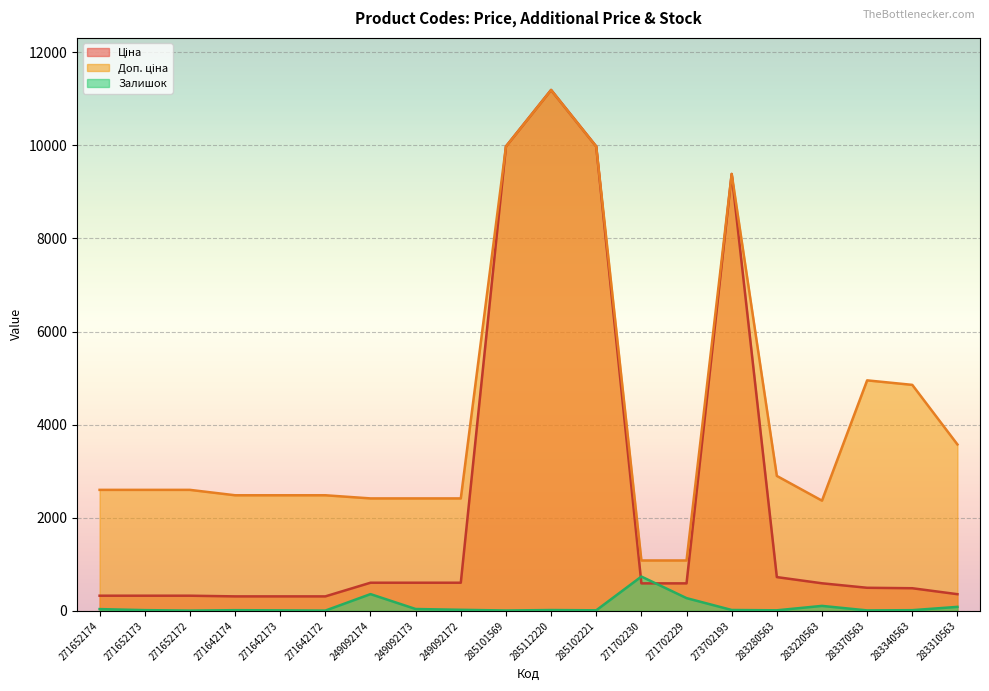

At 283310563, list the series in order from smallest to largest.

Залишок, Ціна, Доп. ціна